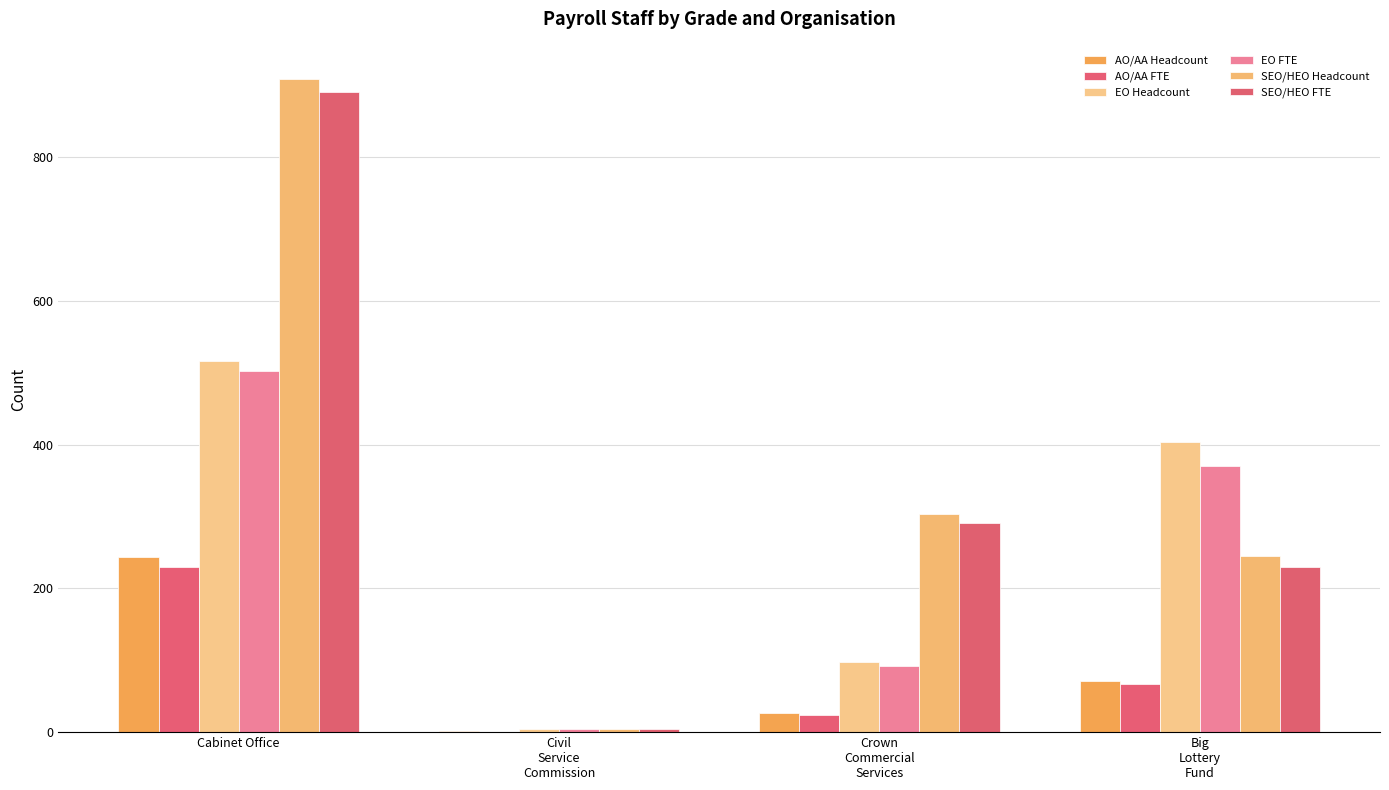

How many groups of bars are there?

4